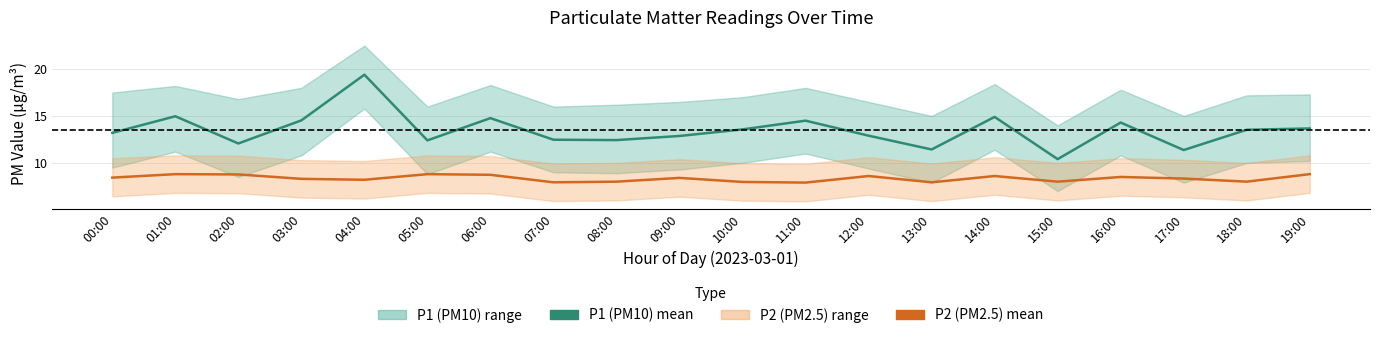

Which series has the largest total across all categories?

P1